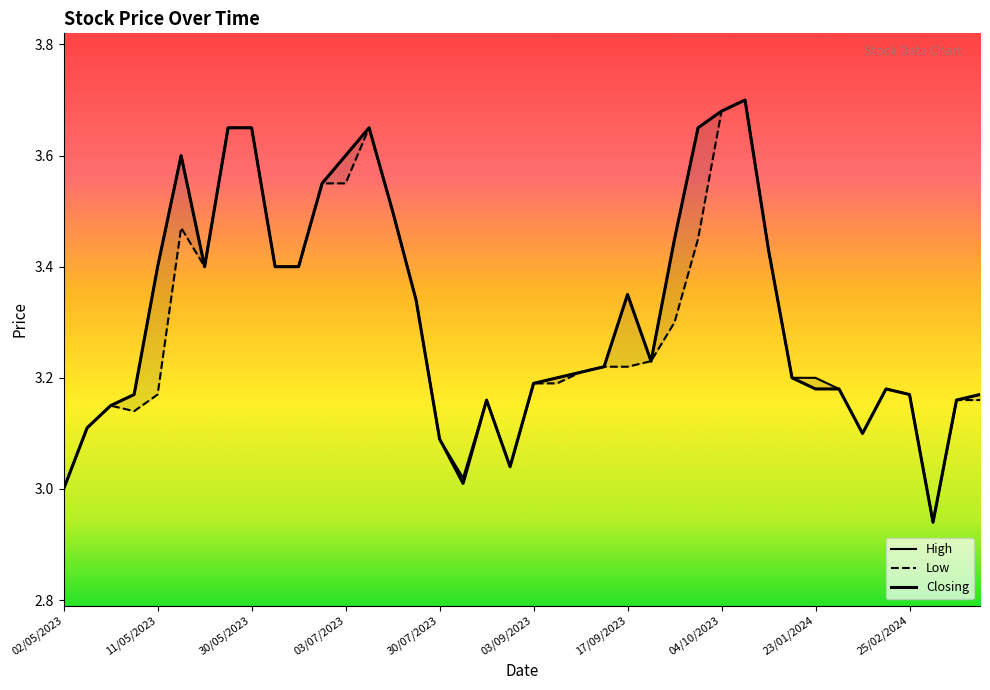

Is it true that Closing equals 4.5 at 31?

False